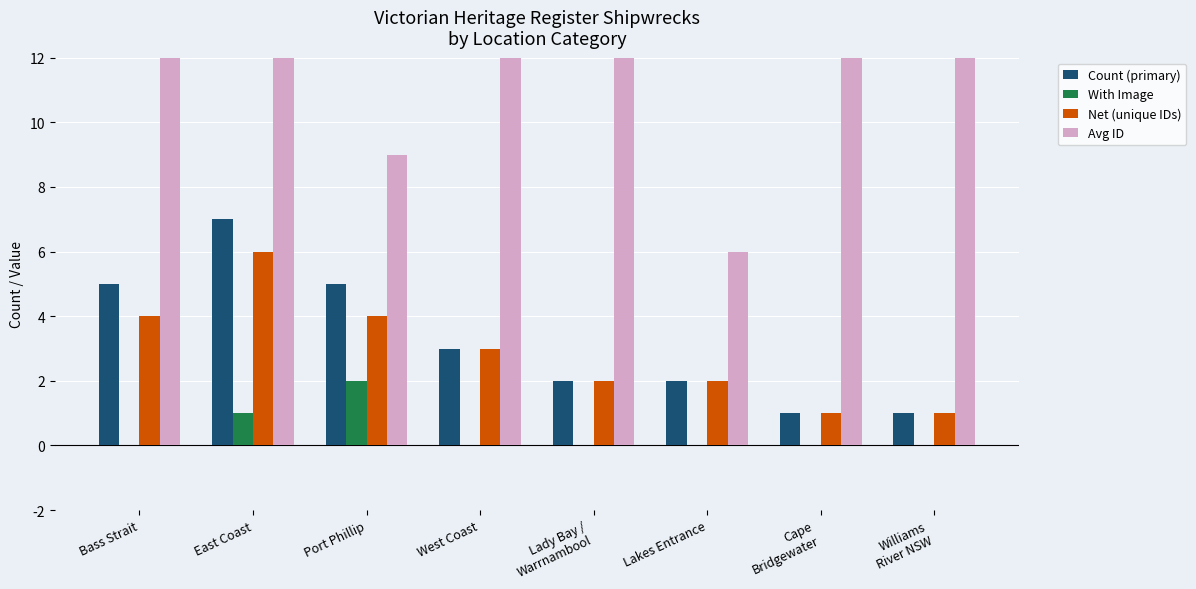

At which label is Net (unique IDs) closest to 3?

West Coast